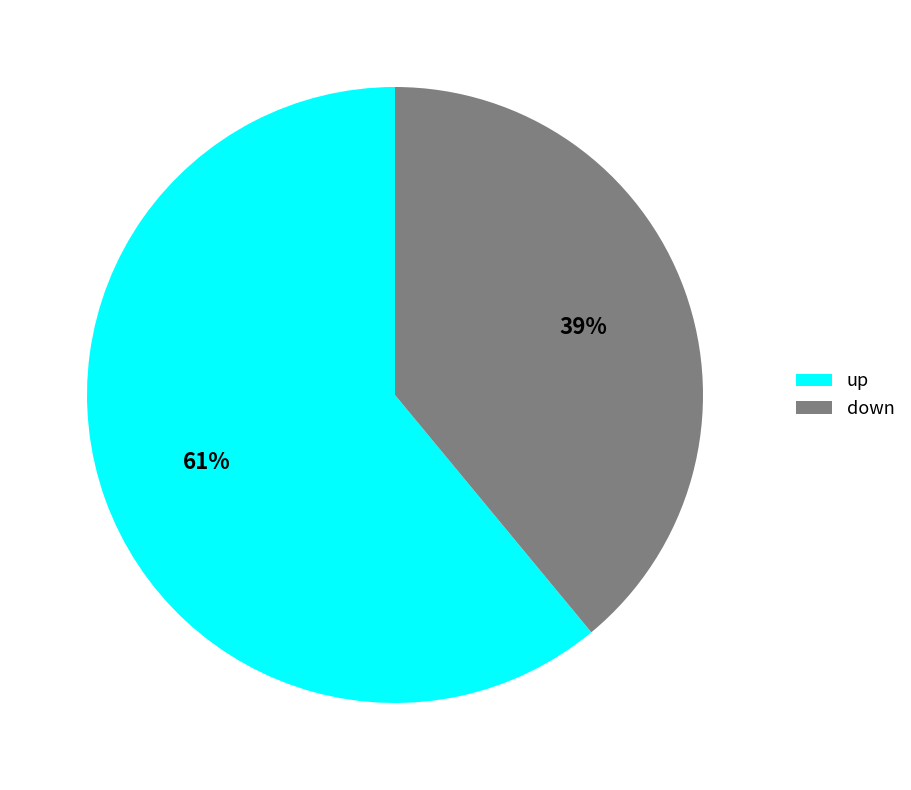

How many slices are in this pie chart?

2